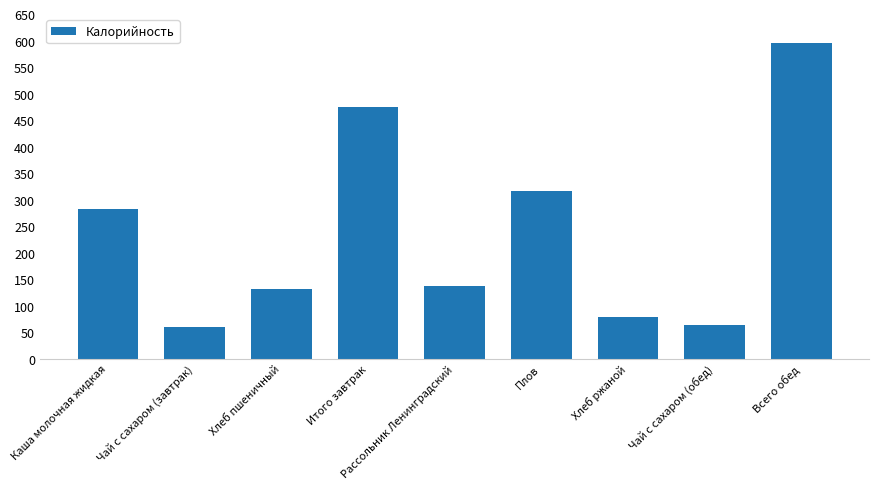

How many values are below 136?

4